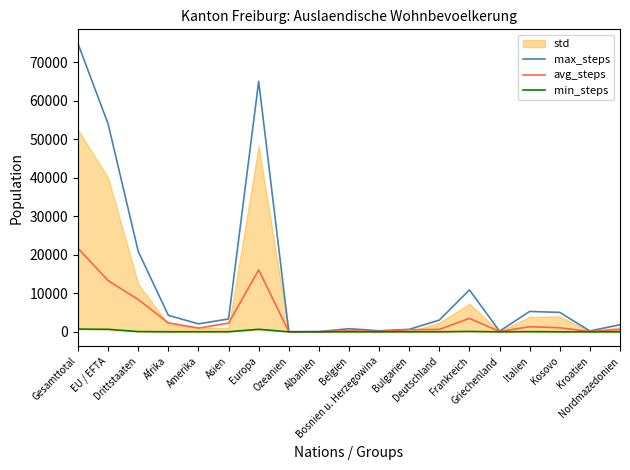

True or false: avg_steps and min_steps intersect in this chart.

False